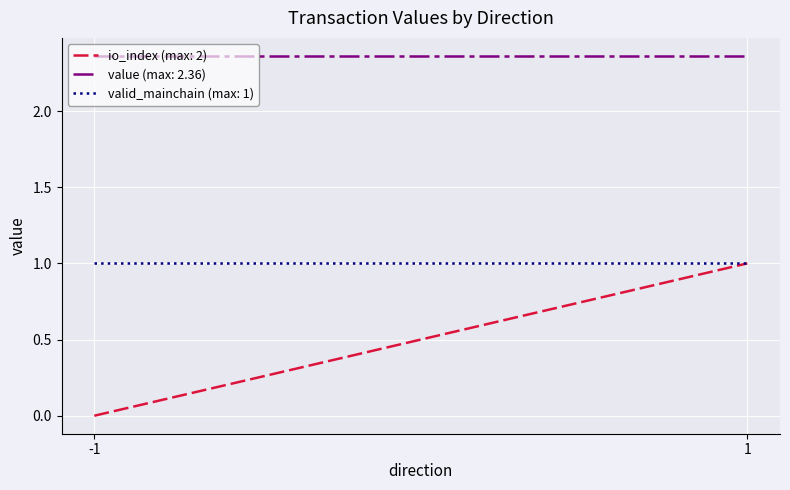

True or false: value has more than 1 interior local peaks.

False